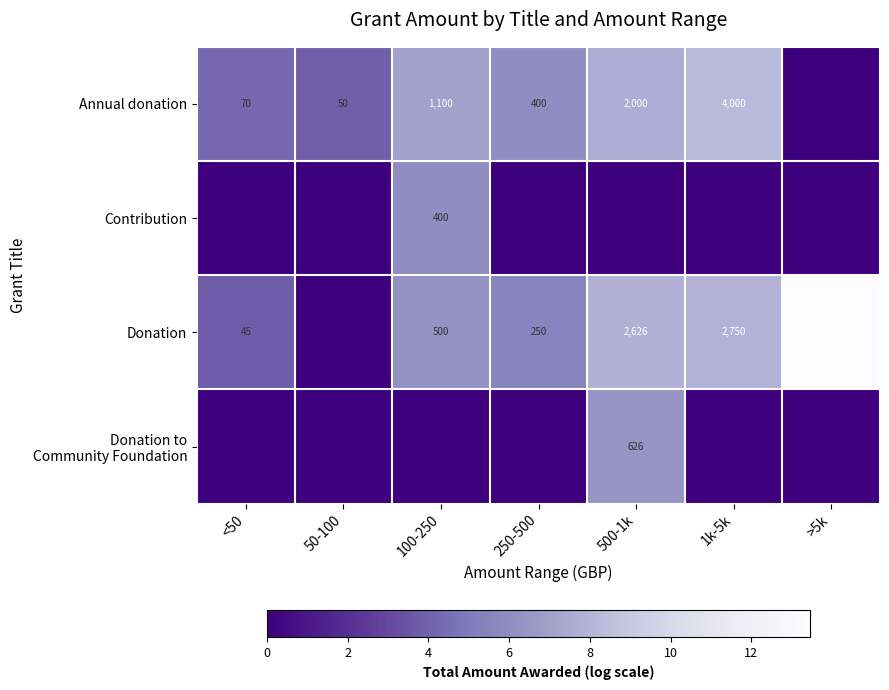

True or false: Donation has a value of 22 at <50.

False